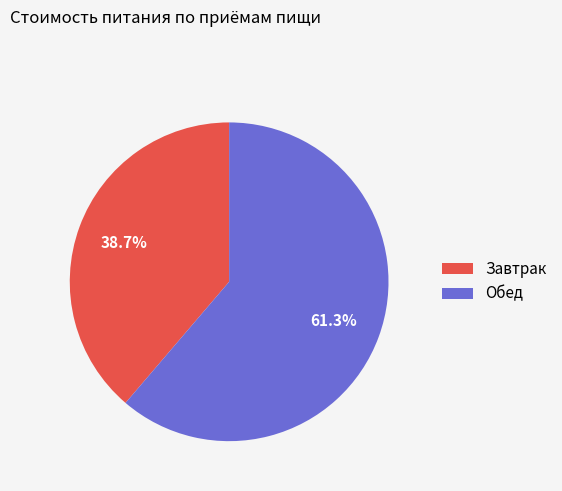

Rank the categories by value from lowest to highest.

Завтрак, Обед